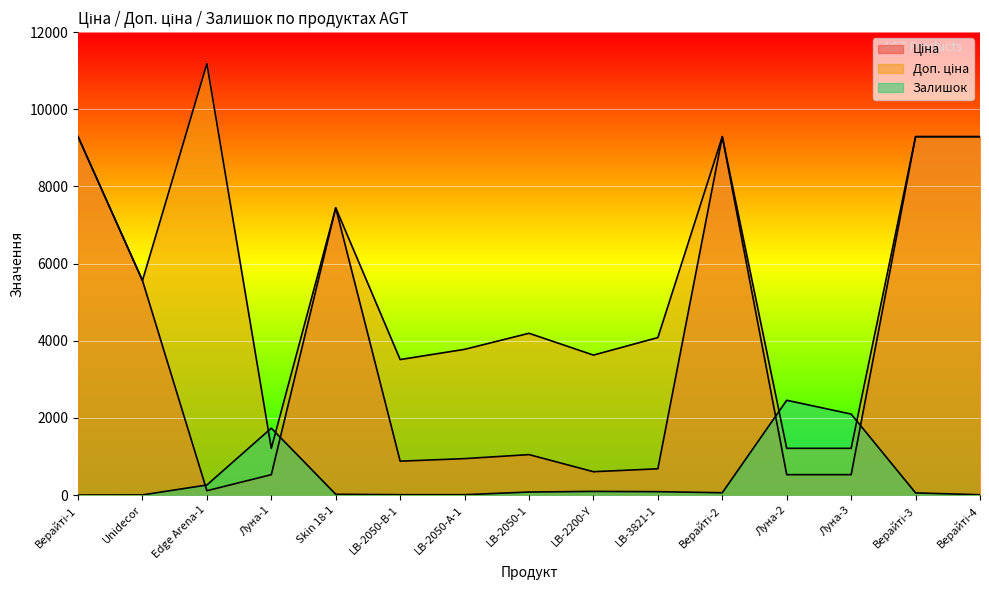

What is the difference between the maximum and minimum values in the Доп. ціна series?

9971.3